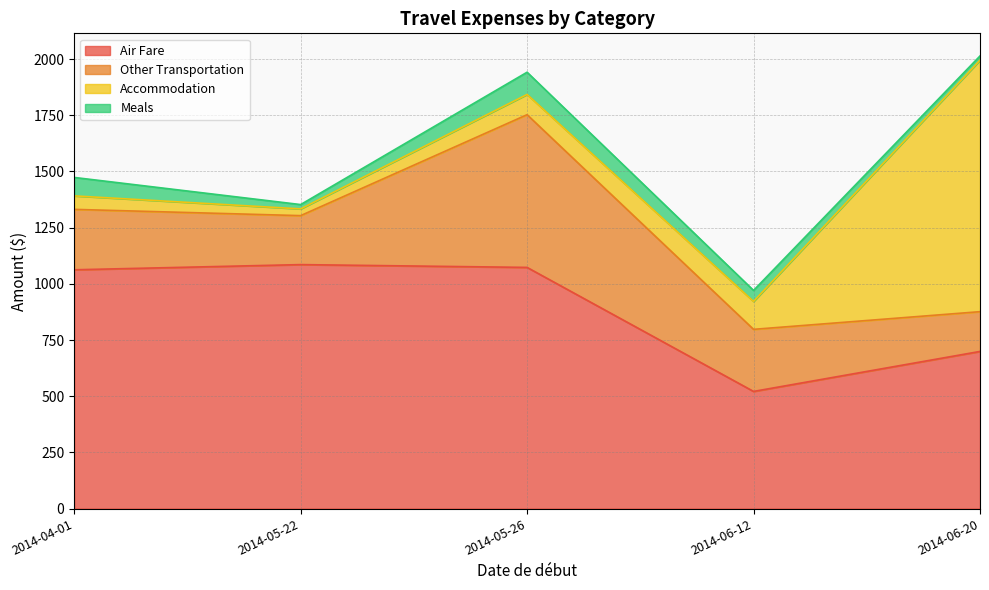

True or false: Air Fare and Accommodation cross at least once.

True